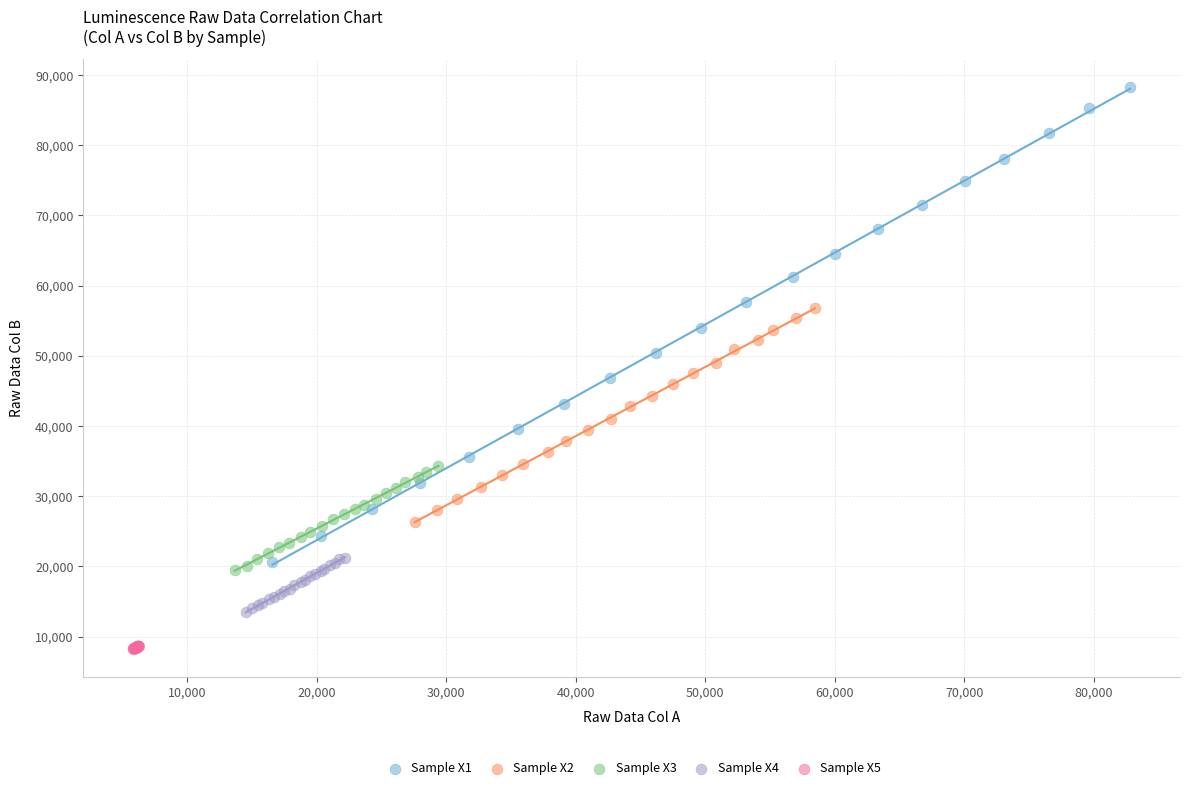

What are all the series names shown in the legend?

Sample X1, Sample X2, Sample X3, Sample X4, Sample X5